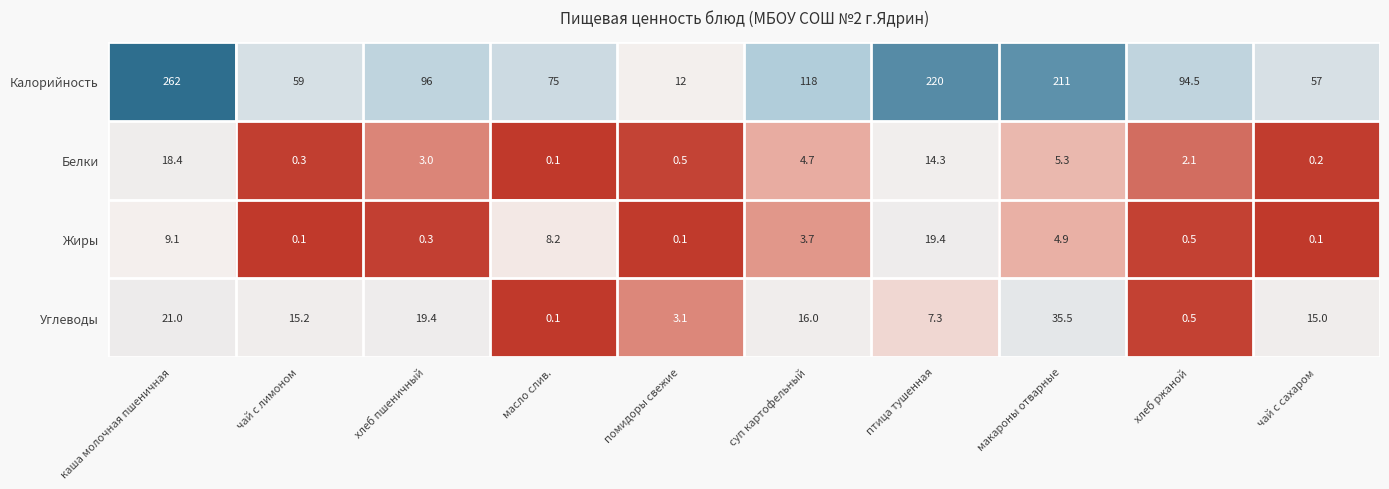

At which category is the sum across all series the highest?

каша молочная пшеничная